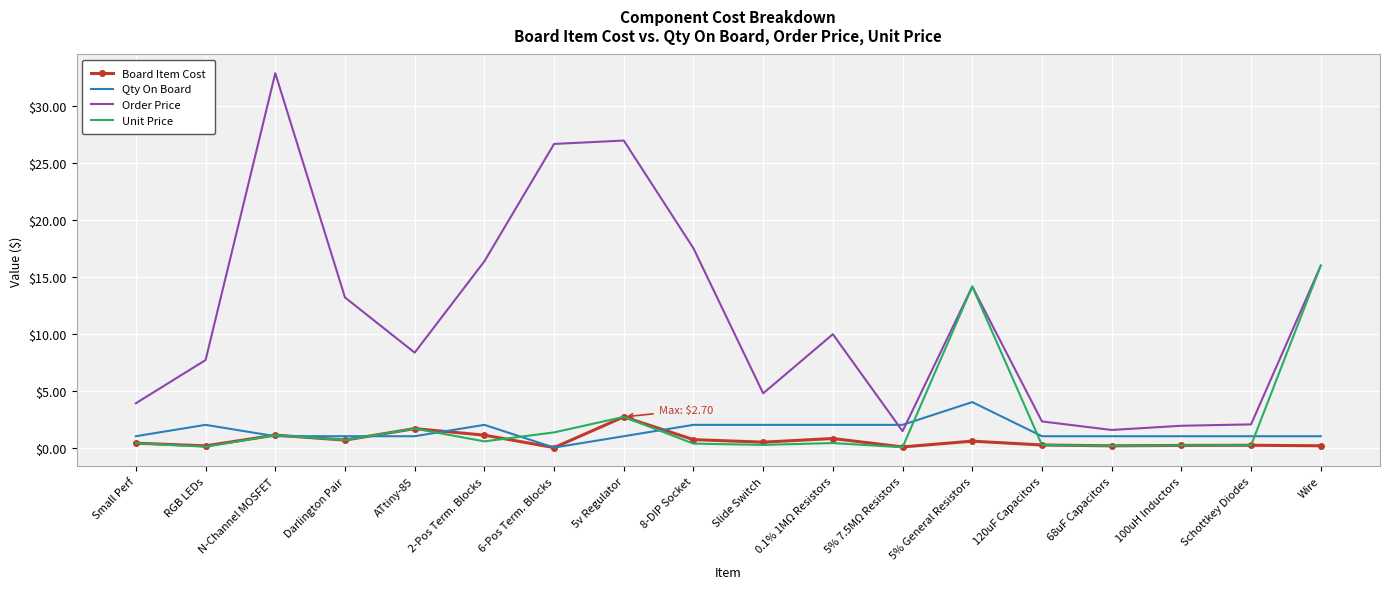

What is the greatest value displayed?

32.9